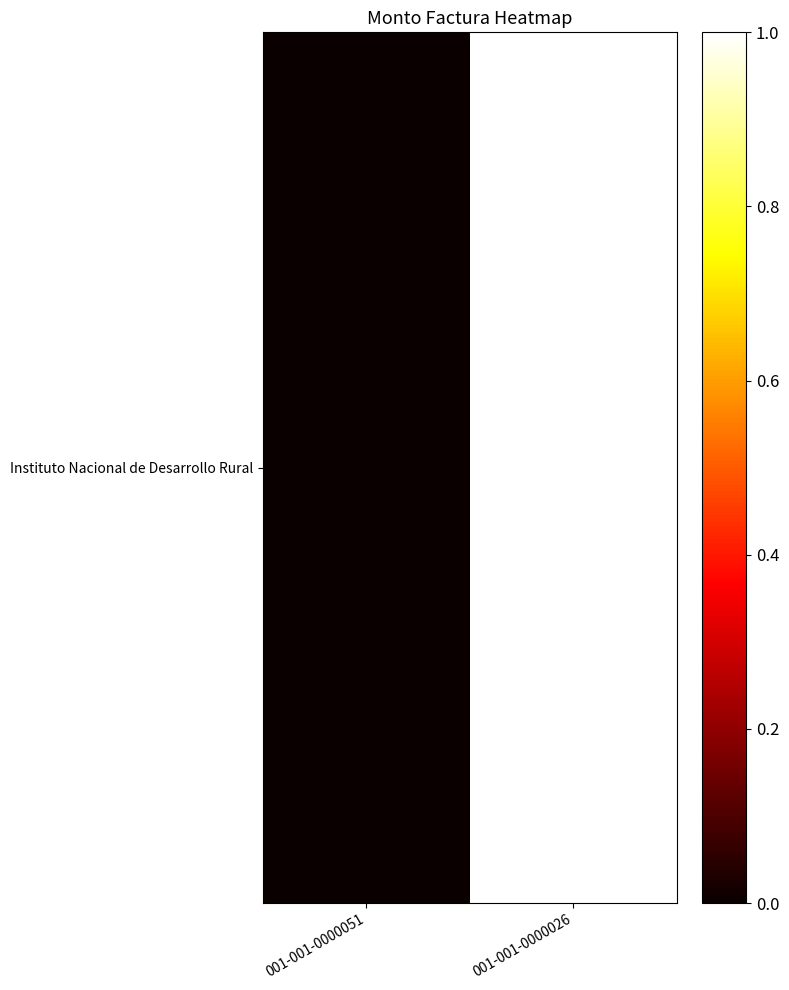

Reading left to right, what are all the values shown in this chart?

0	1